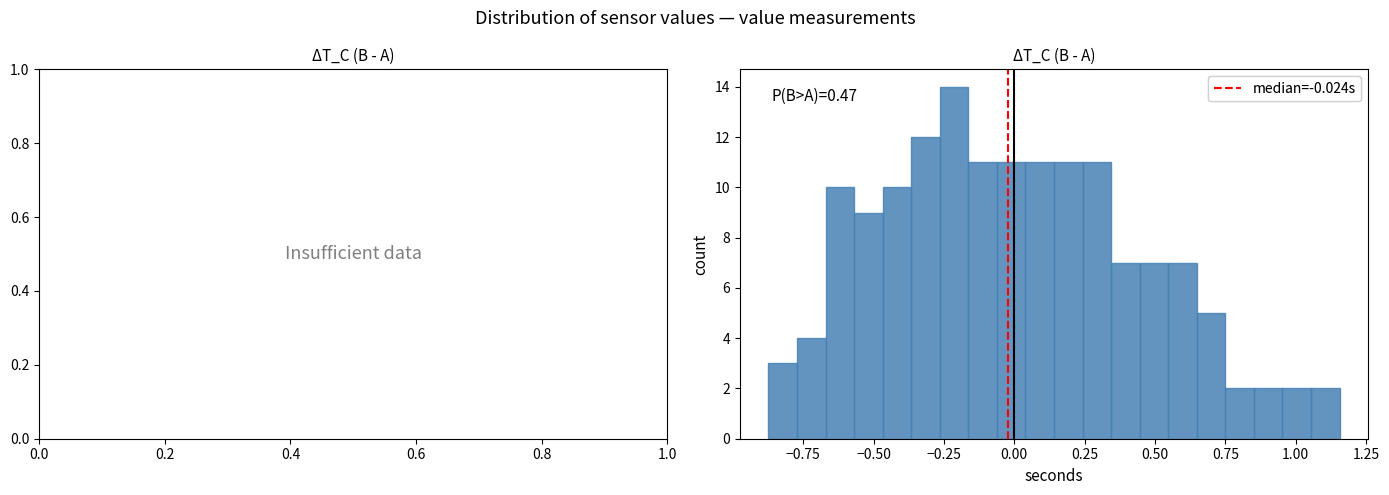

Read against the x-axis, roughly where is the centre of the tallest bar?

-0.20